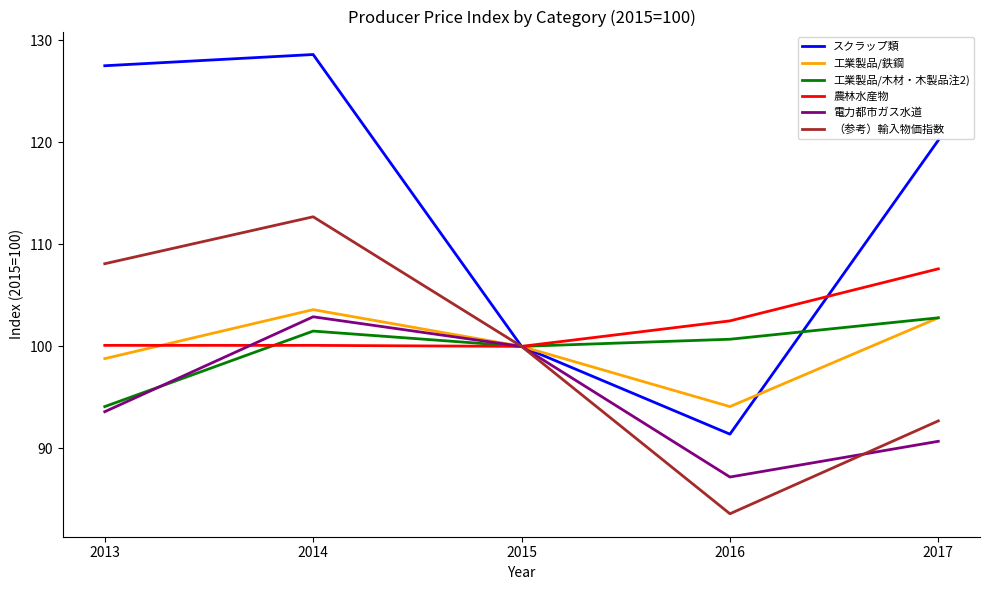

Which series has the widest spread of values?

スクラップ類